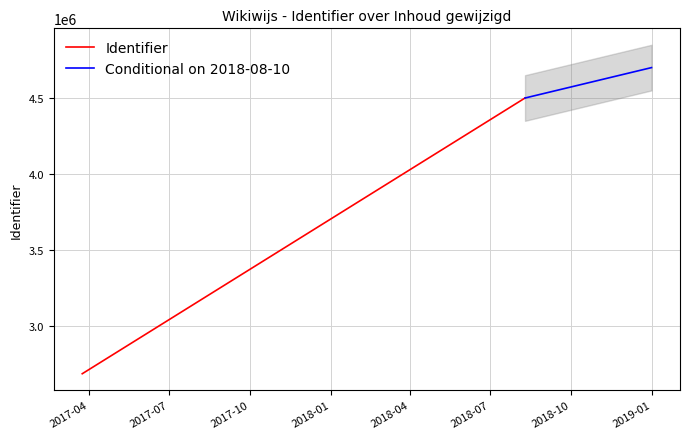

How many Conditional on 2018-08-10 values are between 4496939 and 4696939?

2